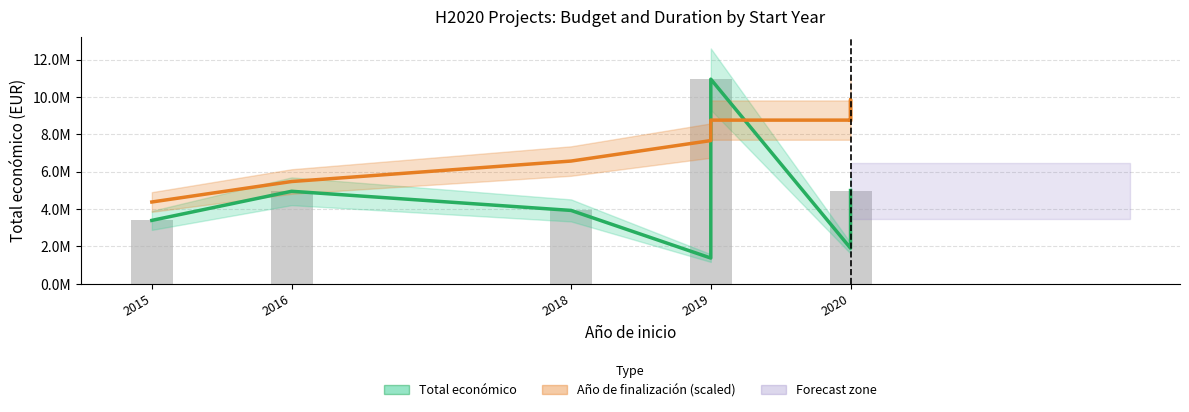

Between 2016 and 2019, which series saw the biggest shift?

Total económico